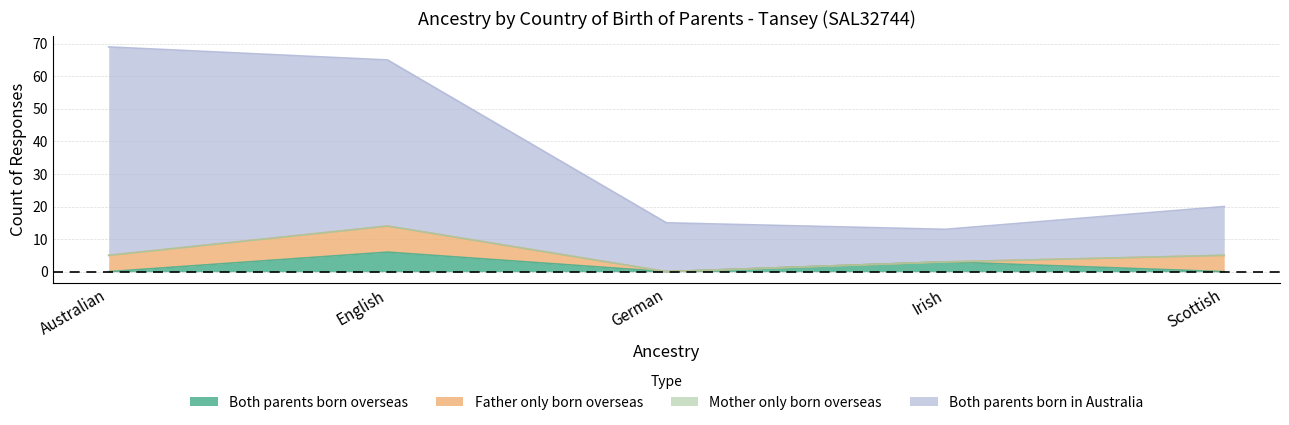

At which label does Both parents born overseas reach its minimum?

Australian